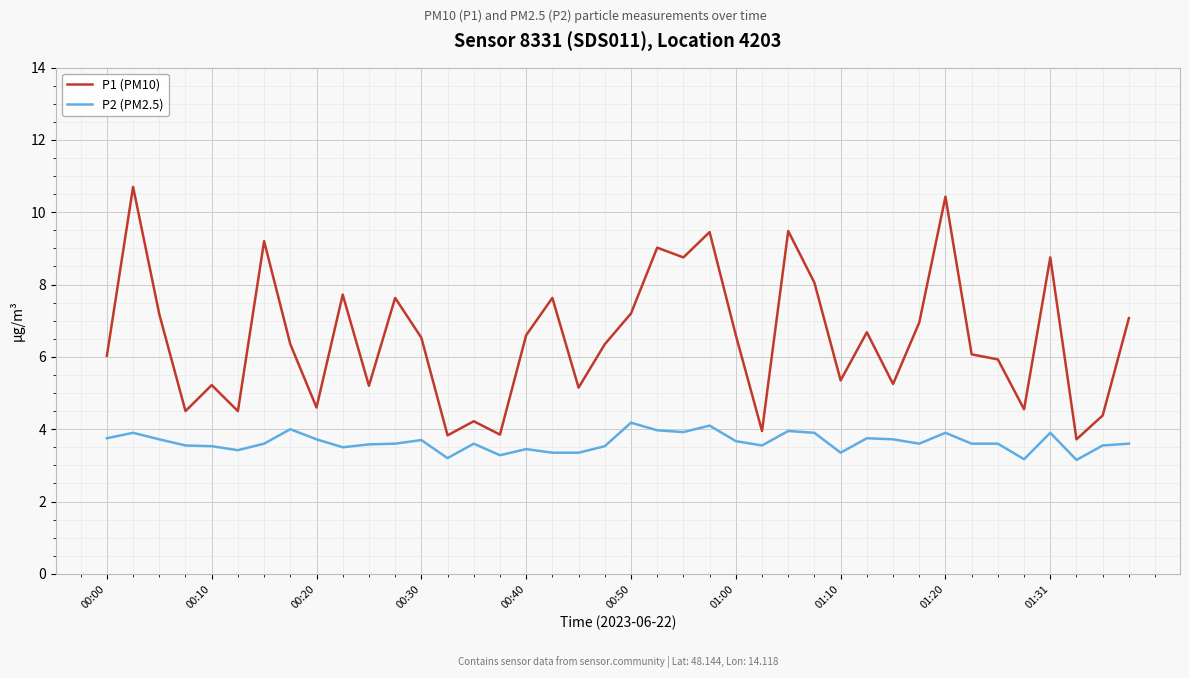

What is the greatest value displayed?

10.7